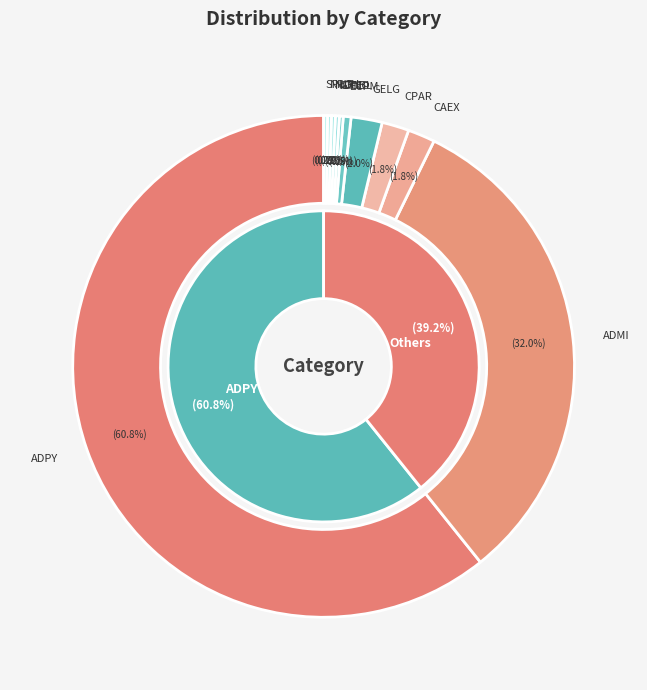

Does any single category account for the majority?

Yes